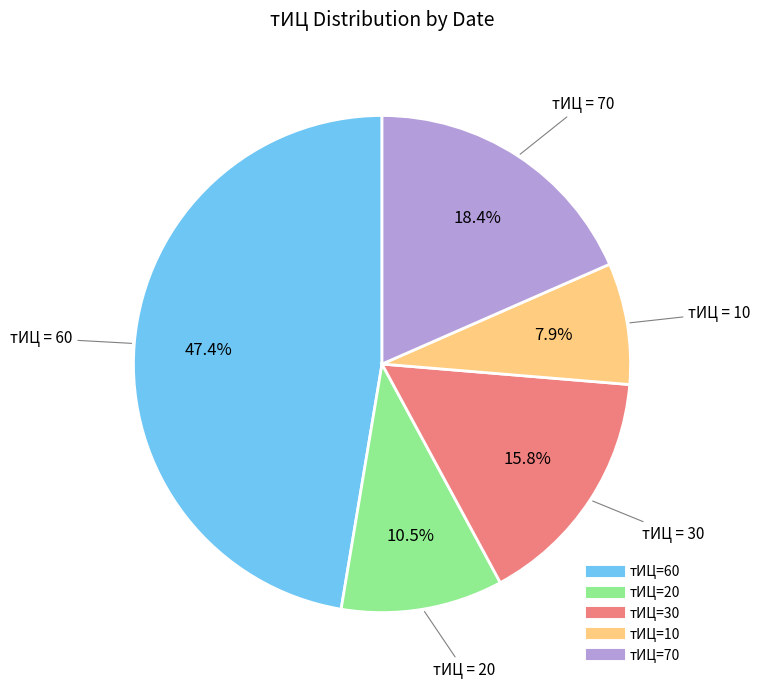

Is there any slice that represents more than half of the pie?

No